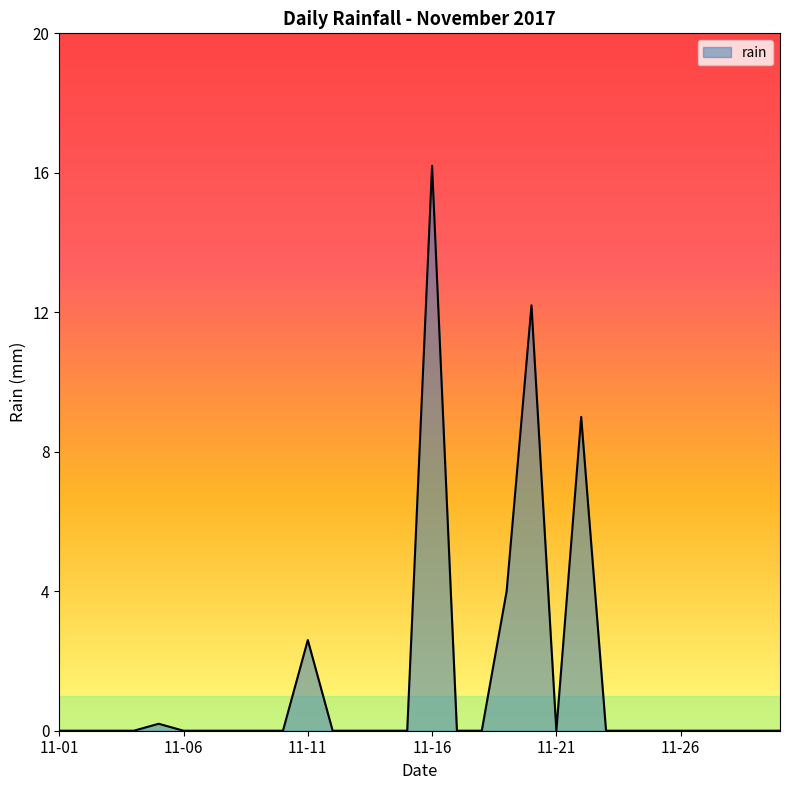

How many lines are shown in the chart?

1